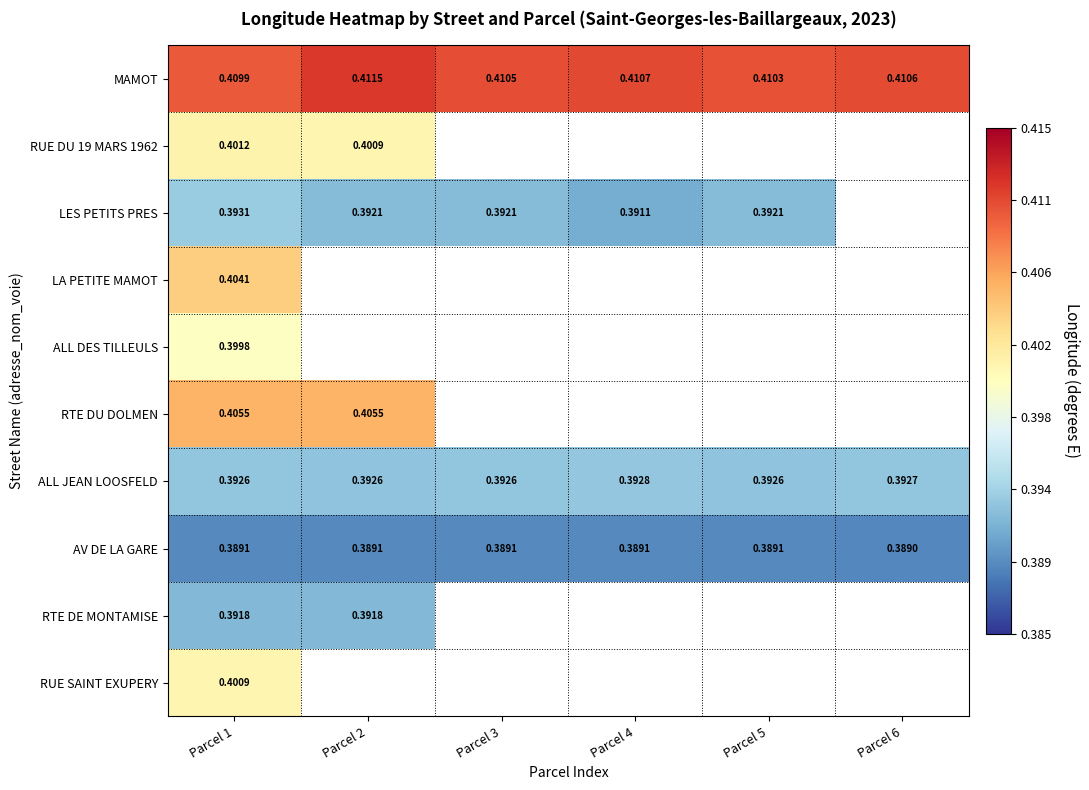

Is the value of AV DE LA GARE at Parcel 3 greater than the value of LES PETITS PRES at Parcel 2?

No